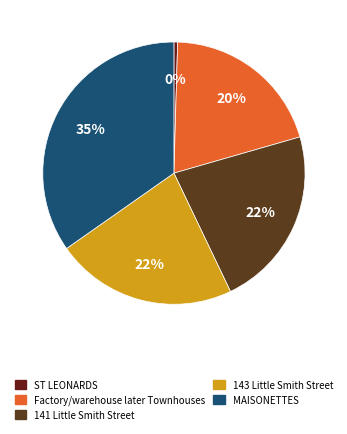

Which slice is the smallest?

ST LEONARDS